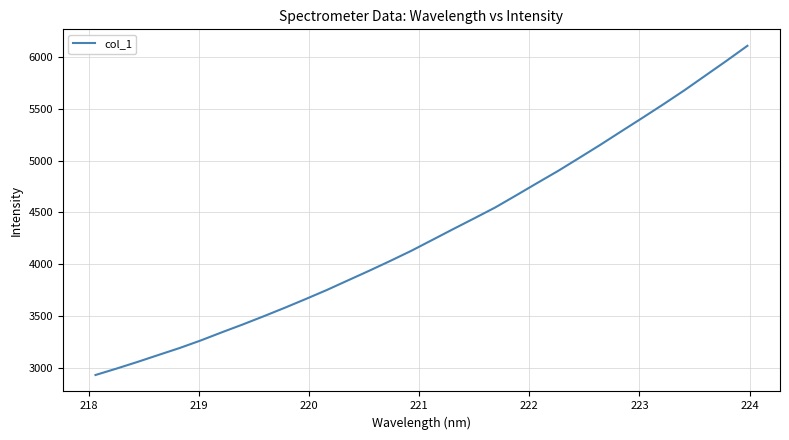

What is the minimum value shown in the chart?

2930.6